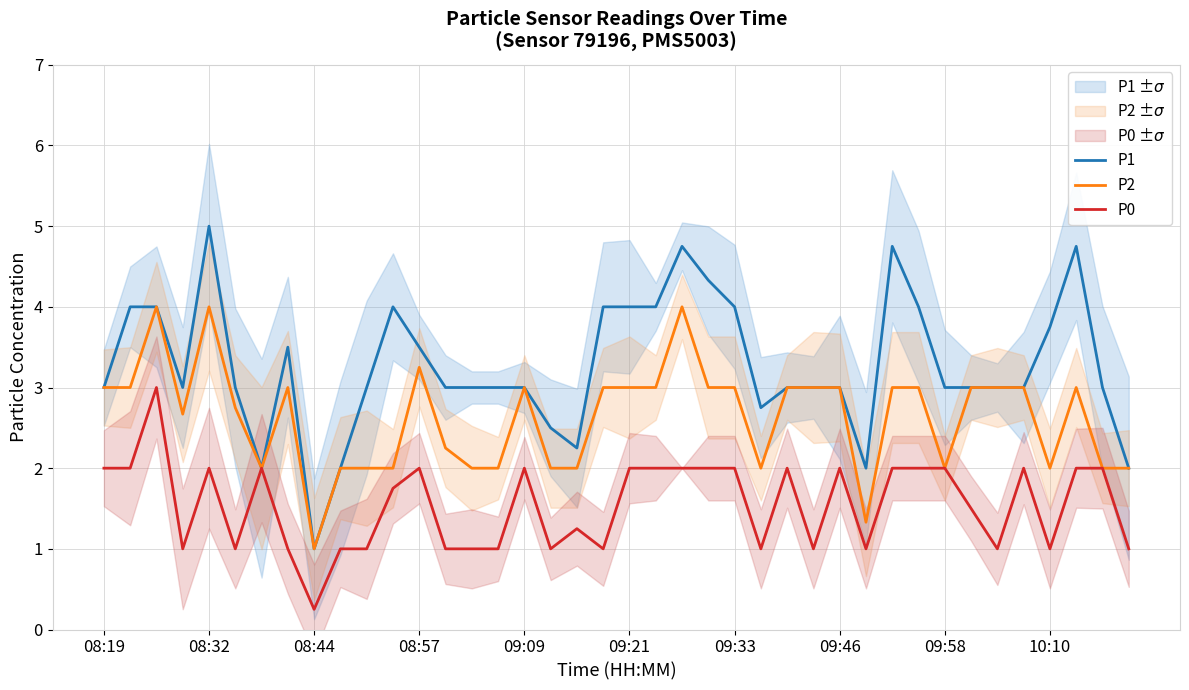

True or false: P2 and P0 cross at least once.

False